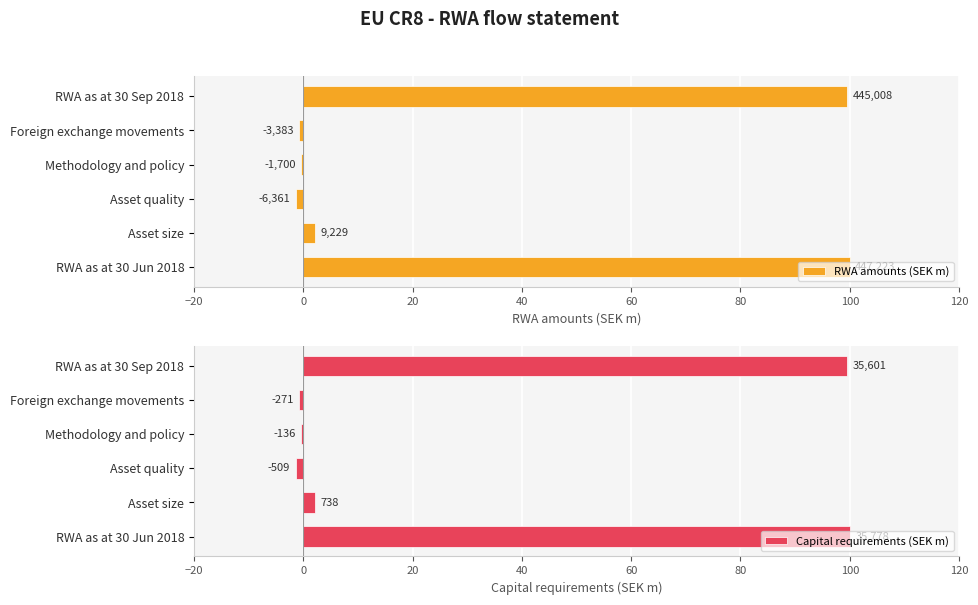

How many negative values does the Capital requirements (SEK m) series have?

3